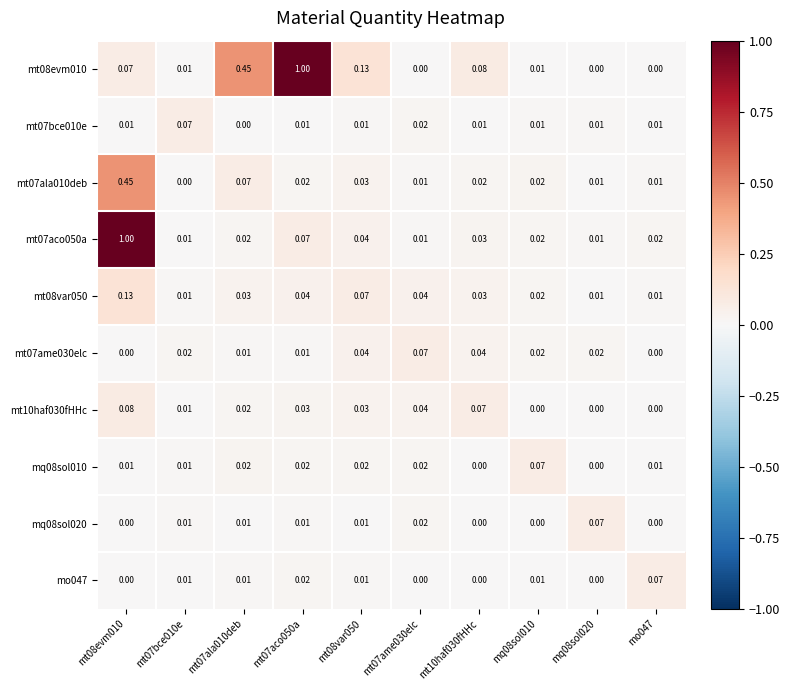

Which series has the widest spread of values?

mt08evm010